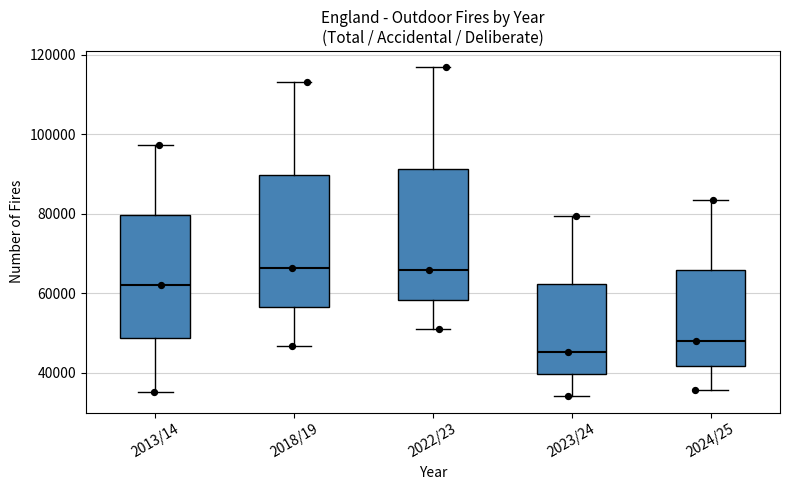

Reading left to right, read every box against the y-axis: the position of its median line, the range the box covers, and the ends of its whiskers. The values are not printed on the chart, so give them approximately, as read against the axis.

2013/14: median 62000, box 48000 to 80000, whiskers 36000 to 98000
2018/19: median 66000, box 56000 to 90000, whiskers 46000 to 114000
2022/23: median 66000, box 58000 to 92000, whiskers 50000 to 116000
2023/24: median 46000, box 40000 to 62000, whiskers 34000 to 80000
2024/25: median 48000, box 42000 to 66000, whiskers 36000 to 84000